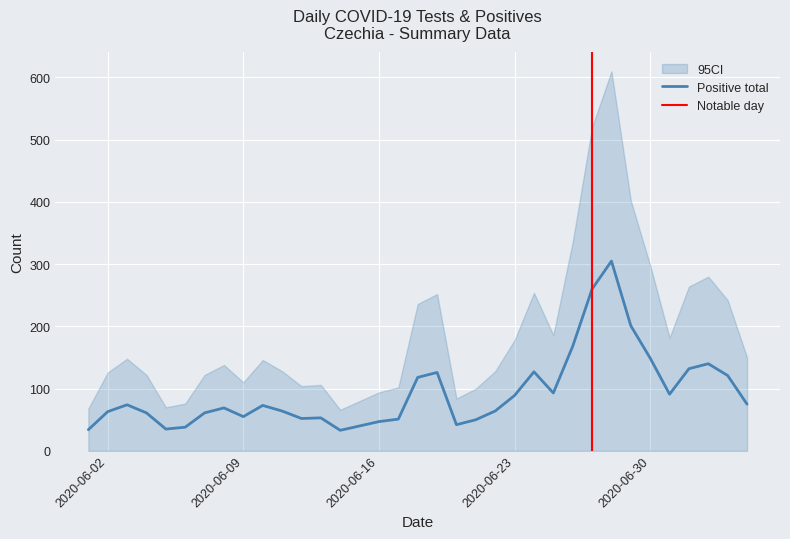

What is the change in value from 05.06.2020 to 24.06.2020?

+92